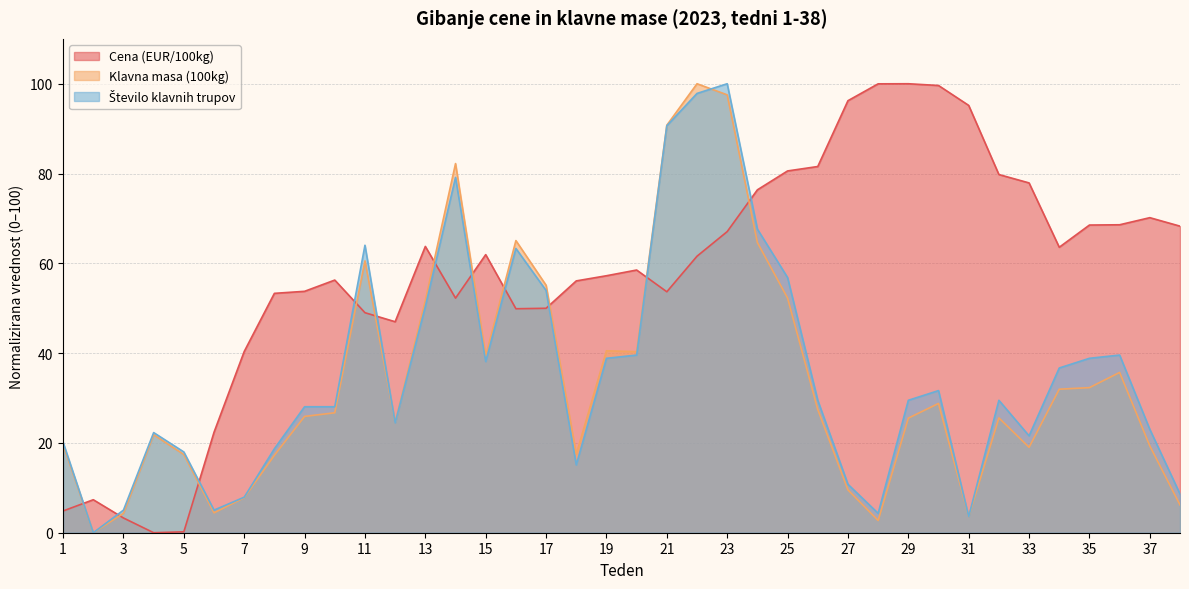

True or false: Klavna masa (100kg) has more than 0 interior local peaks.

True